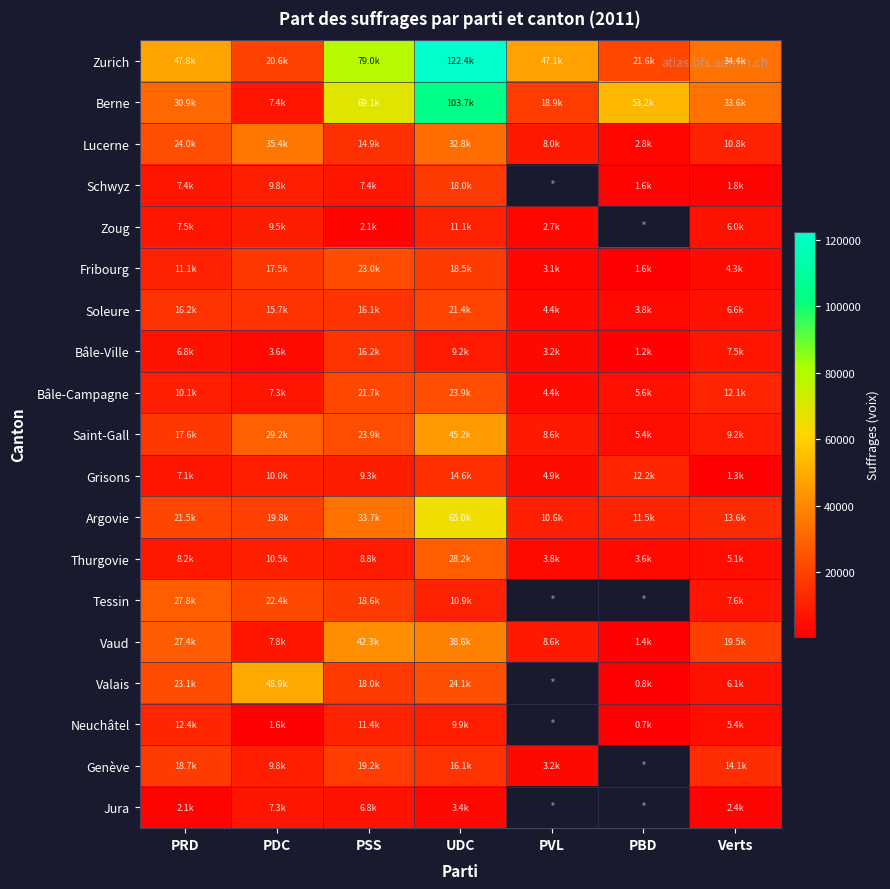

Rank the categories by Fribourg value from lowest to highest.

PBD, PVL, Verts, PRD, PDC, UDC, PSS